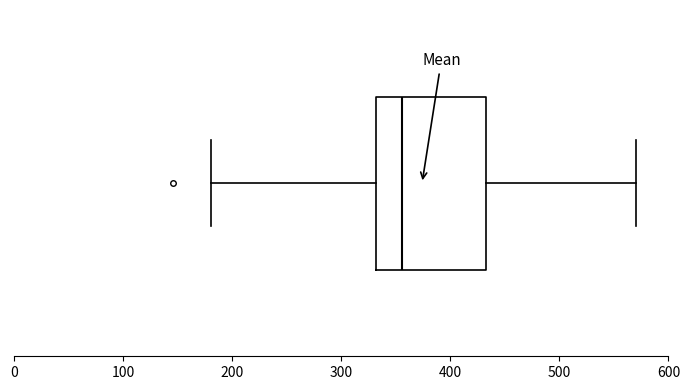

Transcribe this box plot: give where the median line is, the range the box spans, and where the two whiskers end, as read against the x-axis. The values are not printed on the chart, so give them approximately, as read against the axis.

median 360, box 330 to 430, whiskers 180 to 570